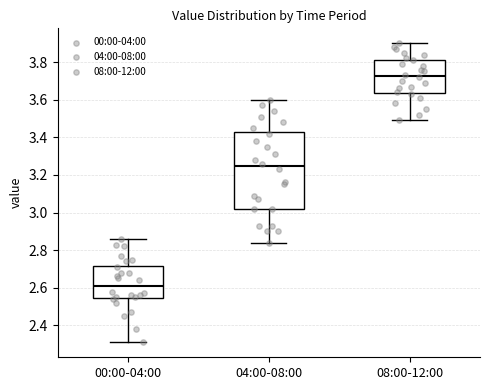

Comparing the boxes themselves (not the whiskers), which one is the tallest?

04:00-08:00